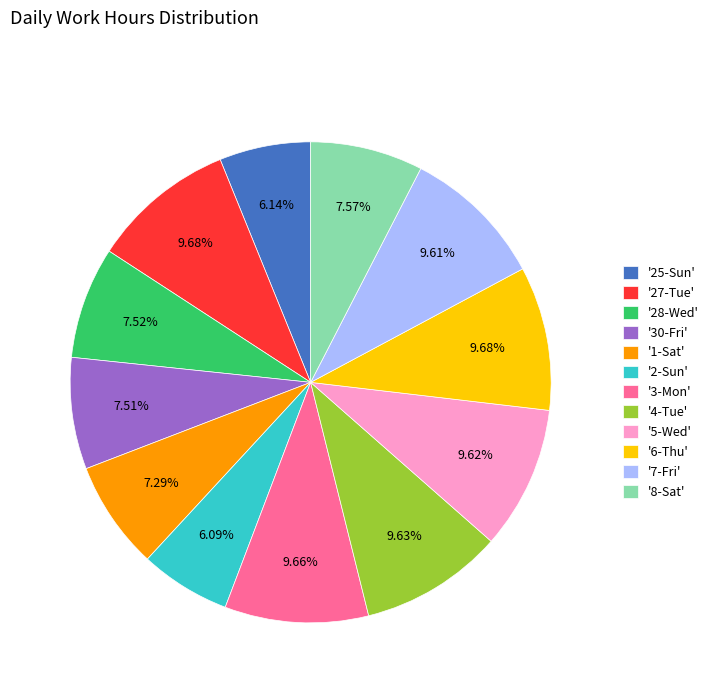

Which has a higher value, '3-Mon' or '30-Fri'?

'3-Mon'